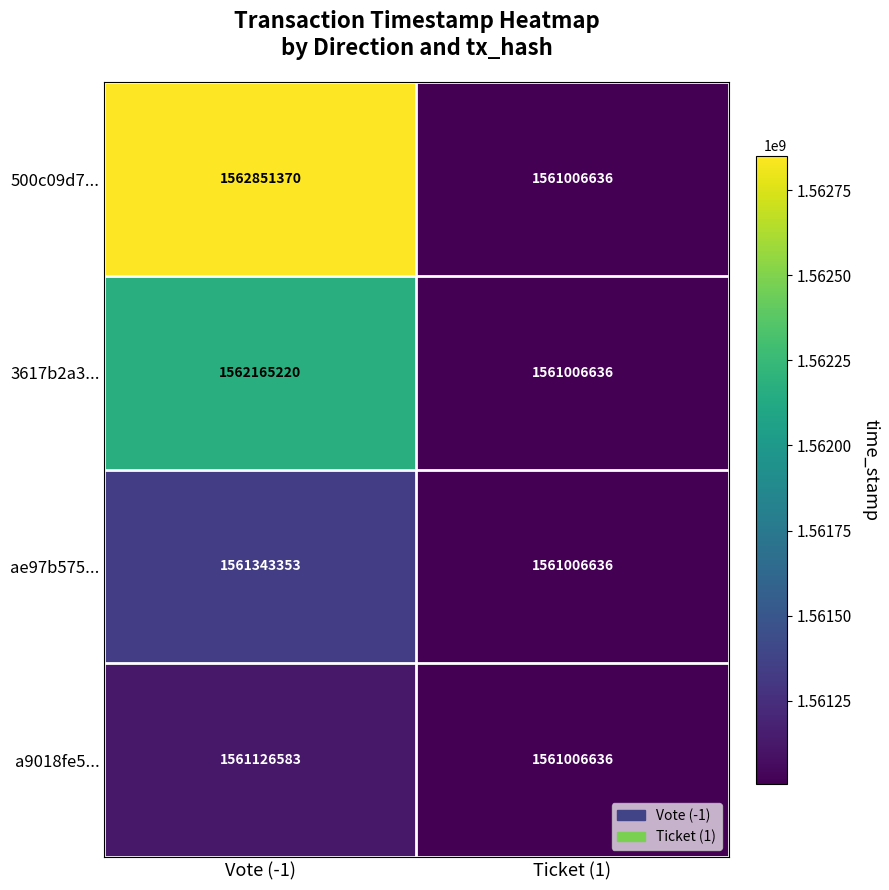

What is the sum of all 500c09d7... values?

3123858006